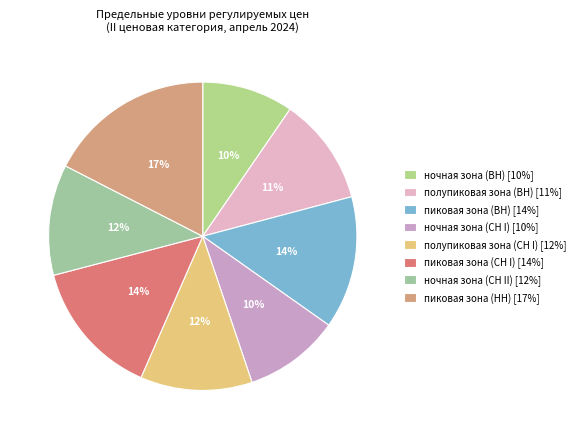

Rank the categories by value from highest to lowest.

пиковая зона (НН), пиковая зона (СН I), пиковая зона (ВН), полупиковая зона (СН I), ночная зона (СН II), полупиковая зона (ВН), ночная зона (СН I), ночная зона (ВН)